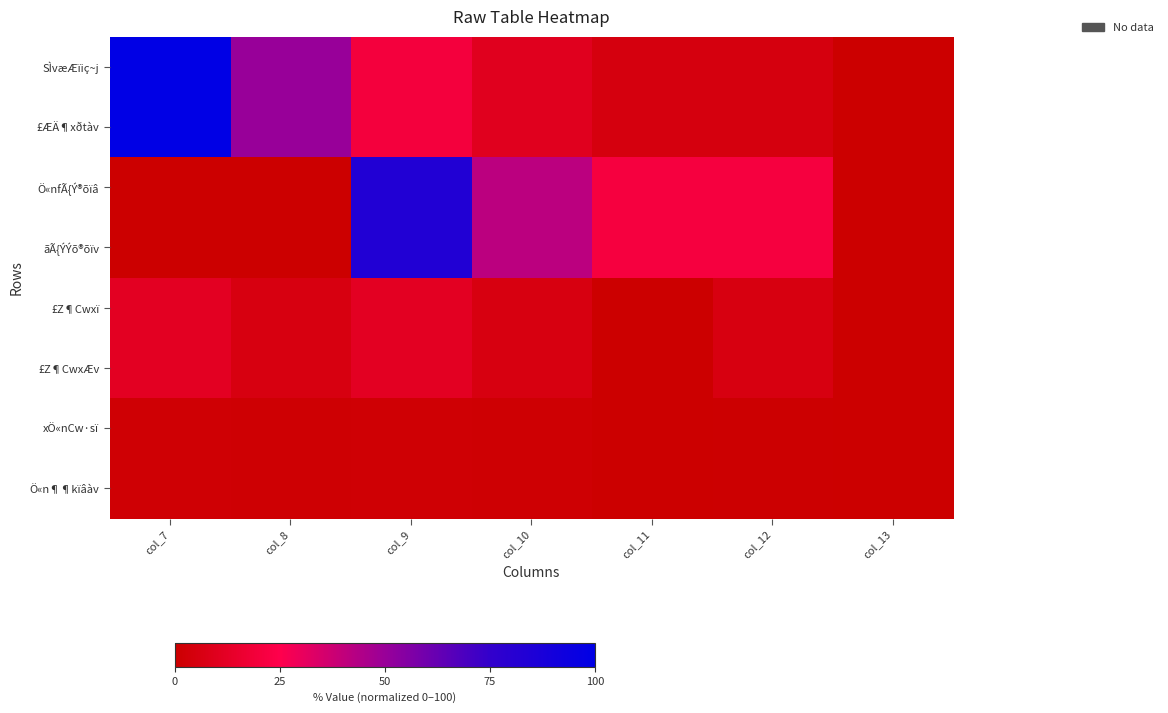

How many series are shown in this chart?

8